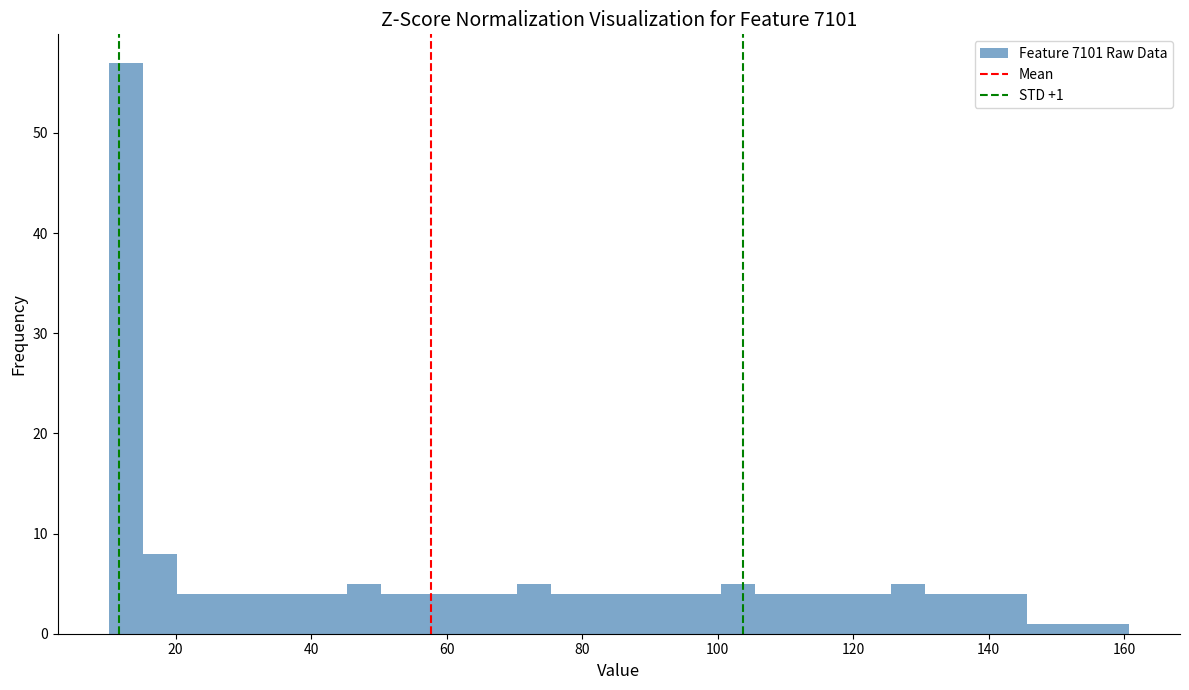

Around what value on the x-axis is the tallest bar? Give the approximate position of its centre, as read against the axis.

12